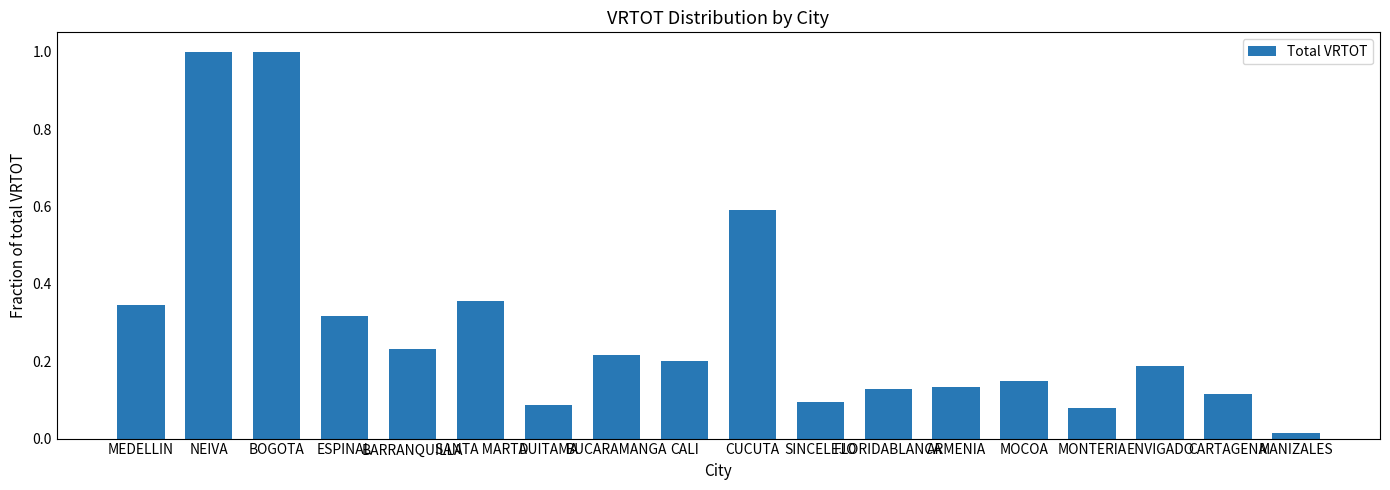

What is the label of the 1st bar from the right?

MANIZALES